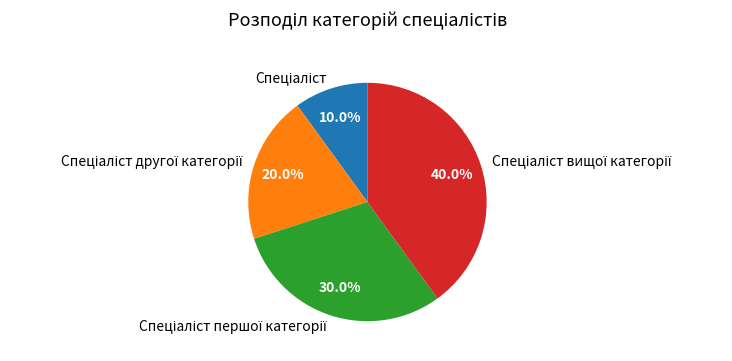

Is there a majority slice in this chart?

No